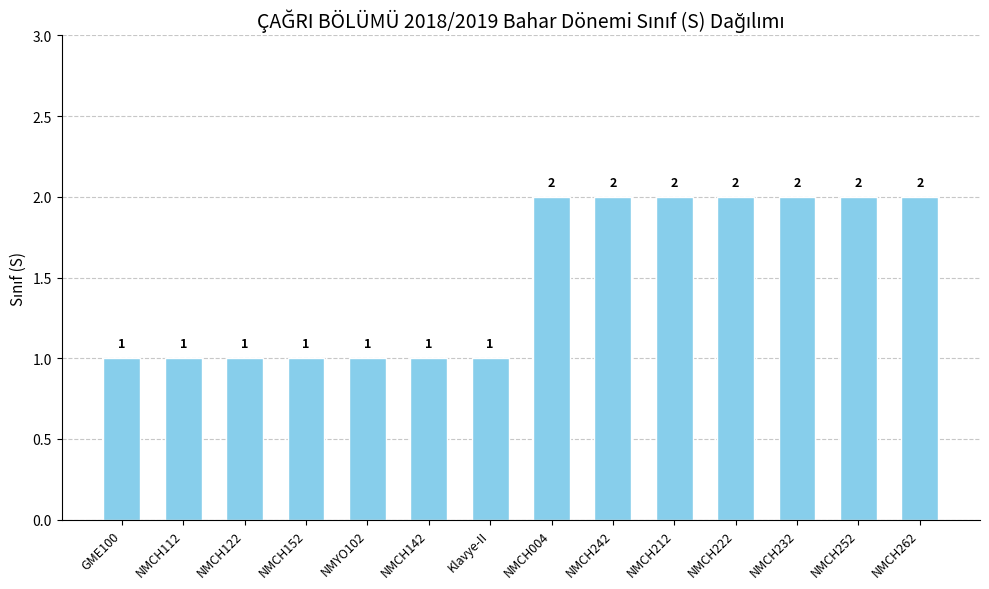

What is the minimum value shown in the chart?

1